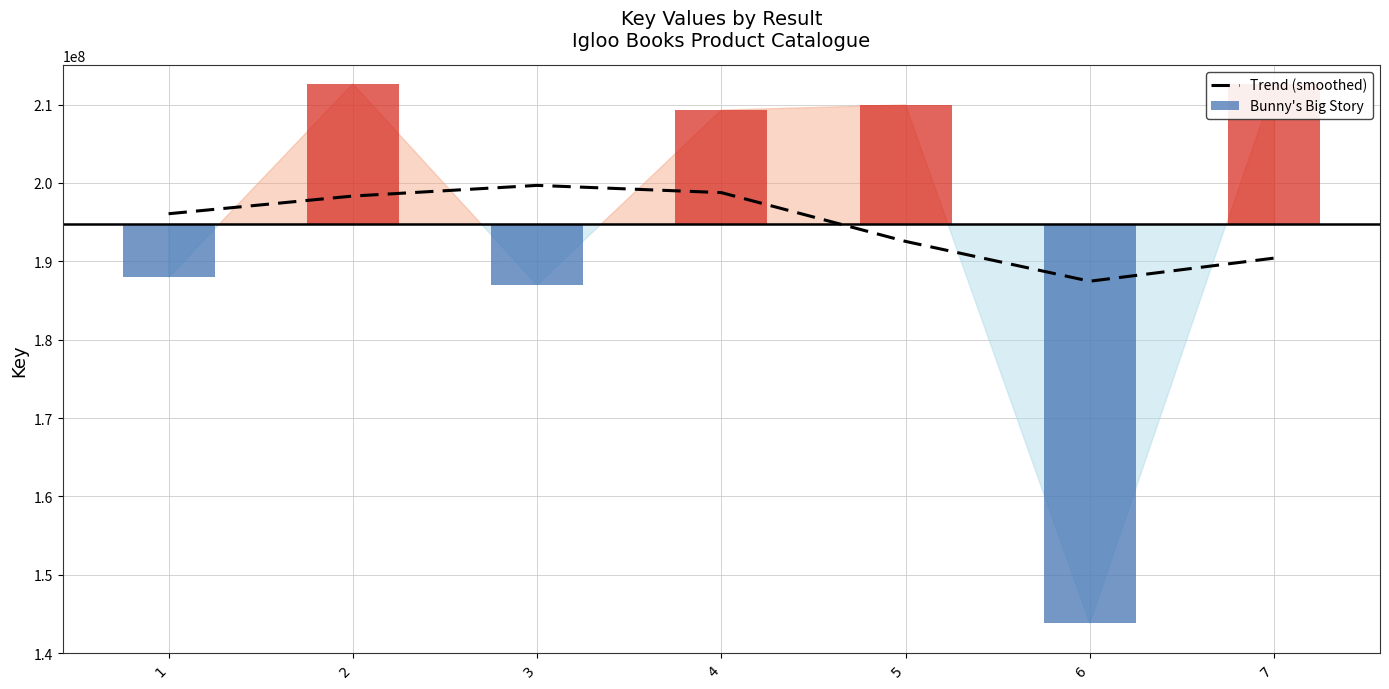

Approximately how many times larger is the value at 4 compared to 6?

1.1